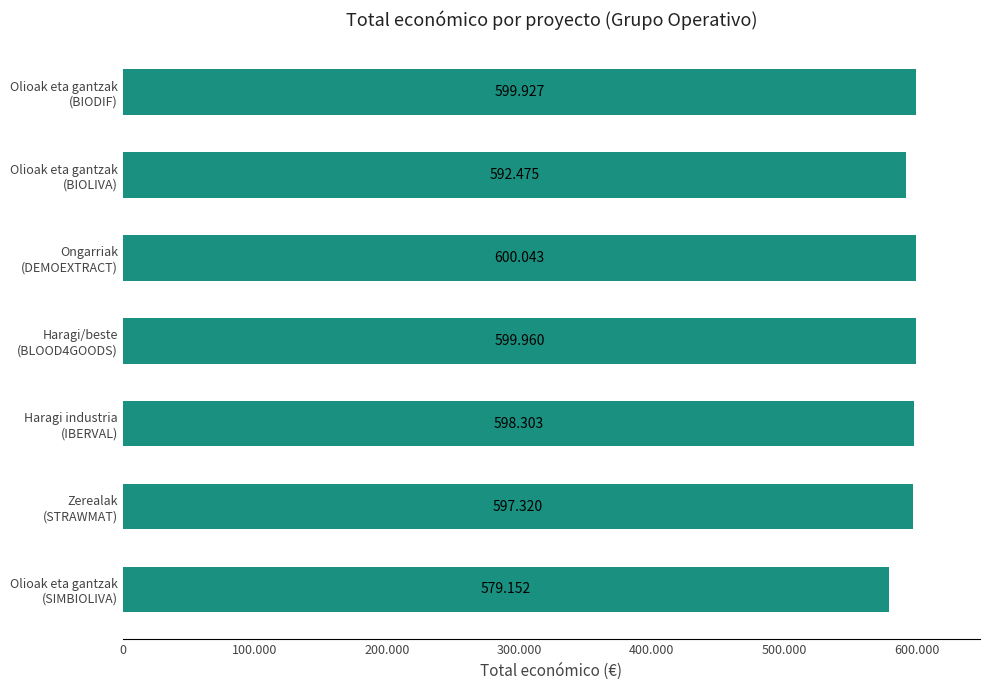

What is the maximum value shown in the chart?

600043